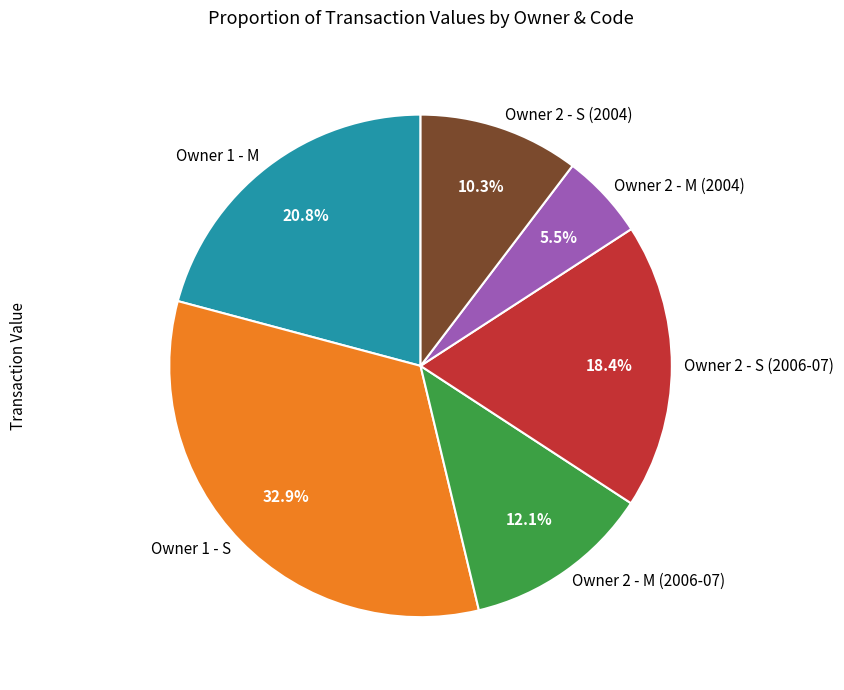

Which slice is the largest?

Owner 1 - S